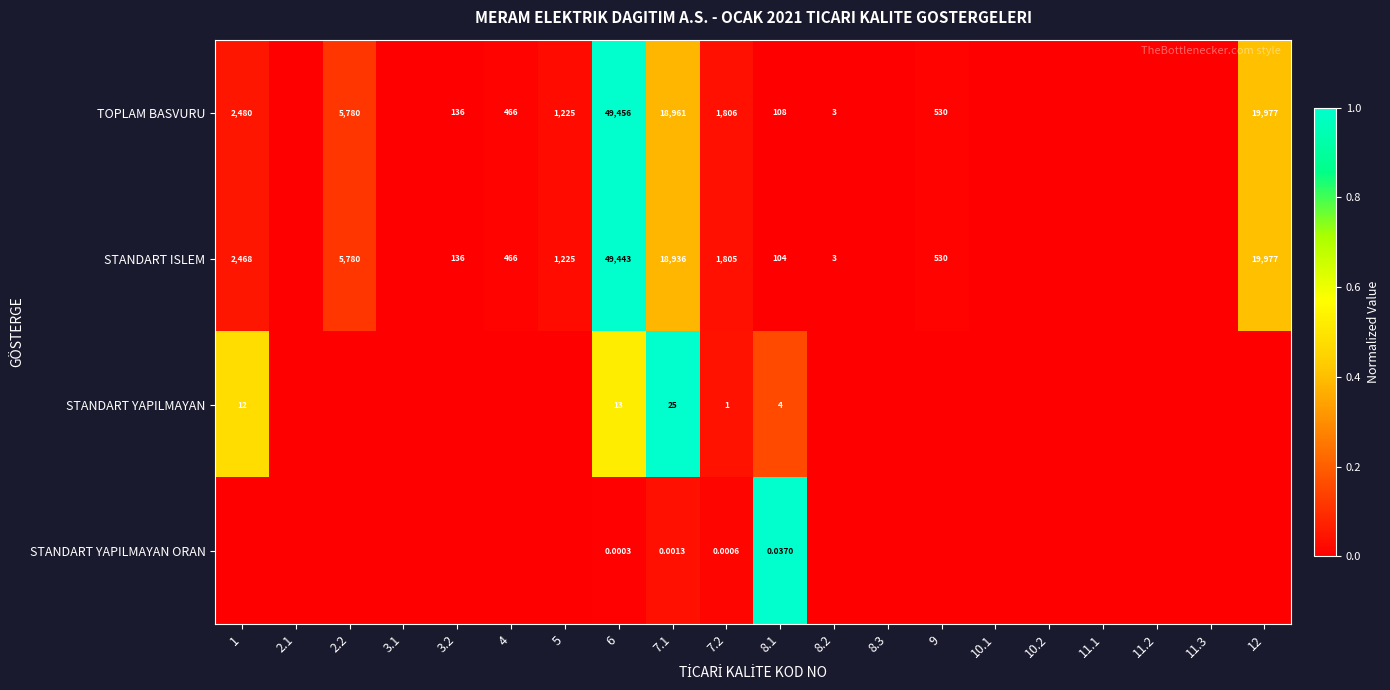

Rank the series at 8.1 from highest to lowest value.

TOPLAM BASVURU, STANDART ISLEM, STANDART YAPILMAYAN, STANDART YAPILMAYAN ORAN